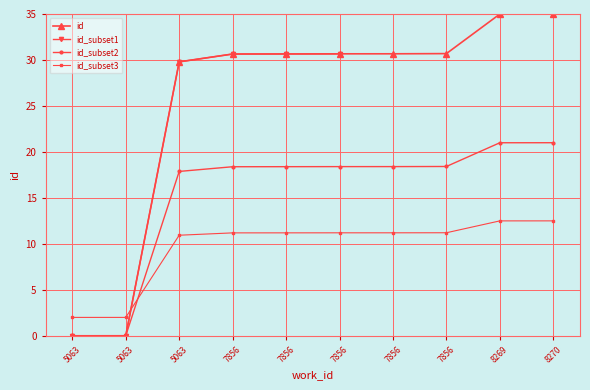

Reading left to right, list all the values displayed in this chart.

0.0	0.0	29.8	30.6	30.7	30.7	30.7	30.7	35.0	35.0